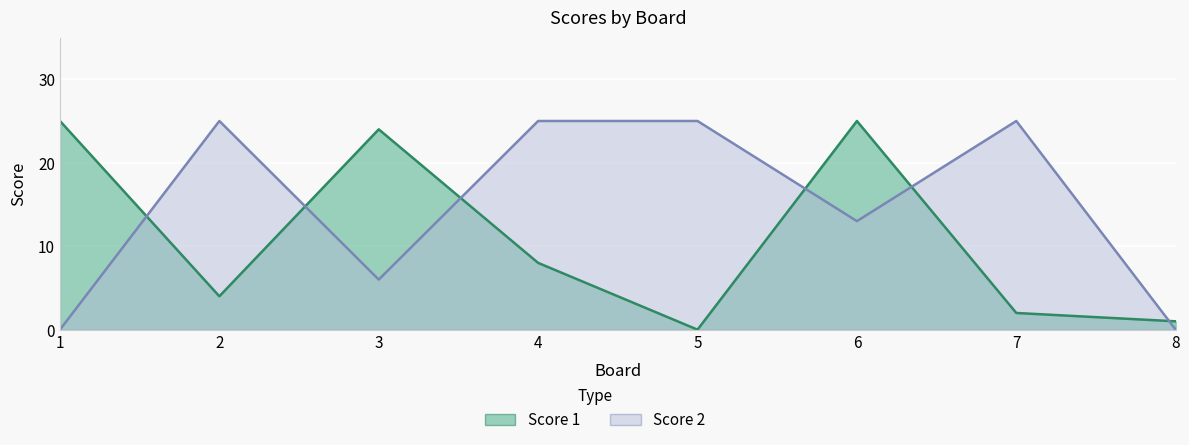

How many intersections are there between Score 1 and Score 2?

6